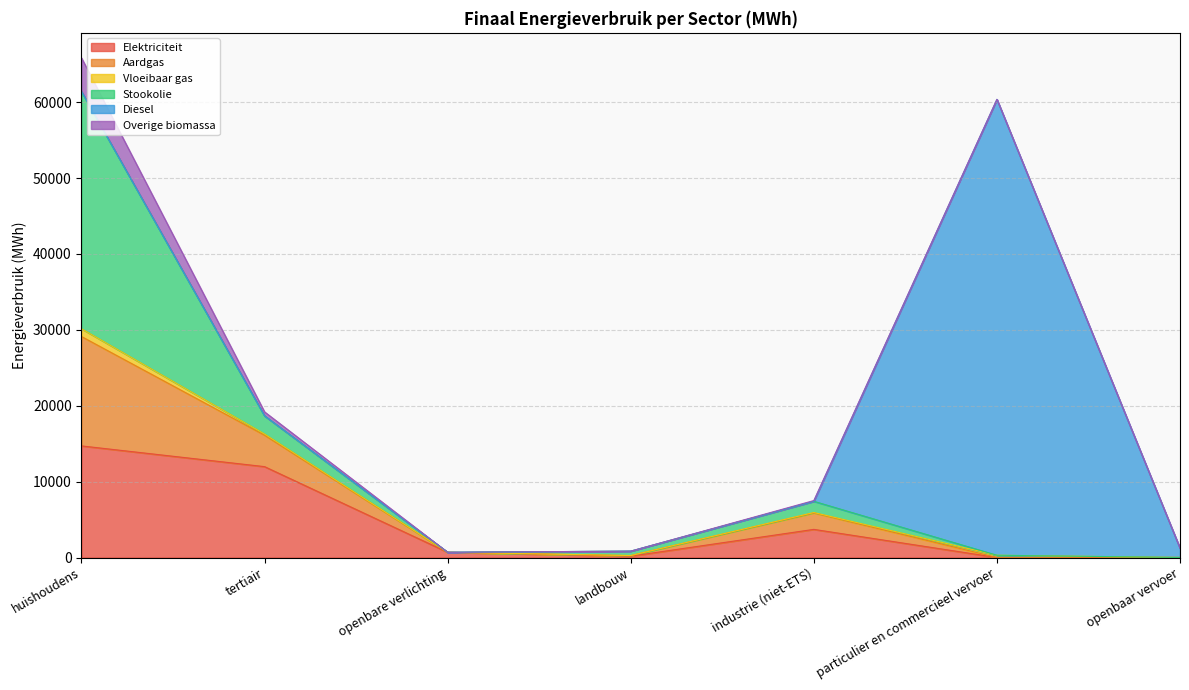

True or false: Vloeibaar gas and Aardgas intersect in this chart.

True